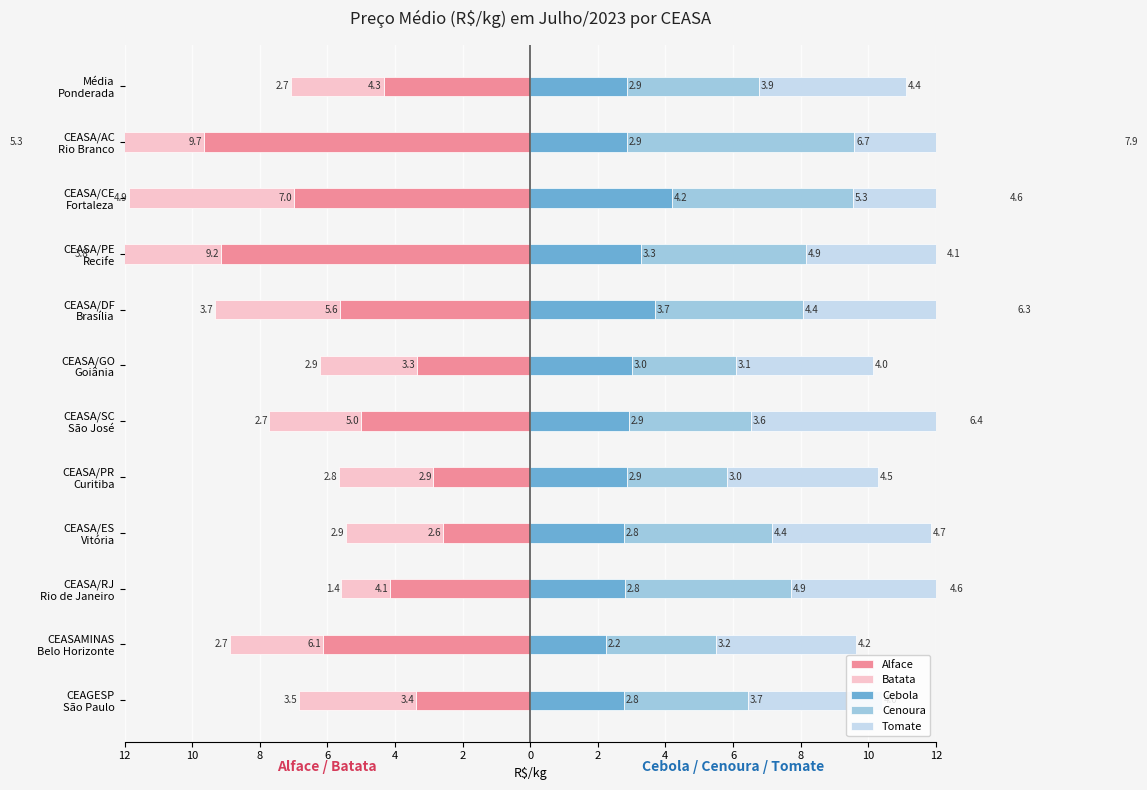

Which series has the widest spread of values?

Alface